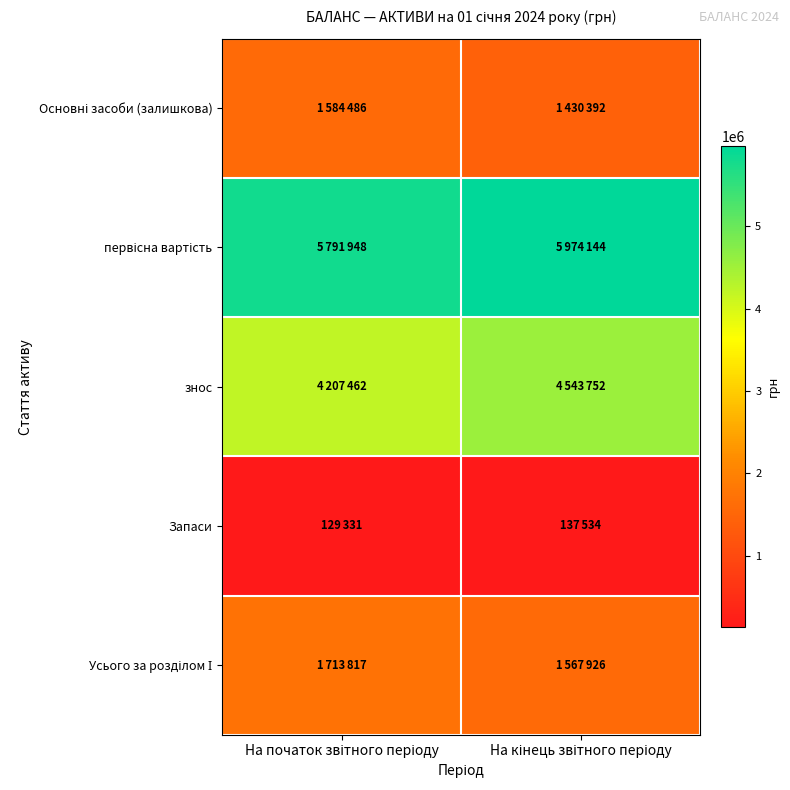

Rank the series at На кінець звітного періоду from highest to lowest value.

первісна вартість, знос, Усього за розділом І, Основні засоби (залишкова), Запаси